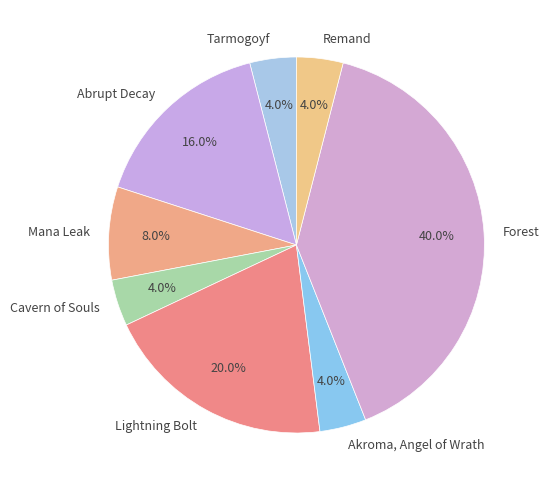

Which has a higher value, Forest or Lightning Bolt?

Forest